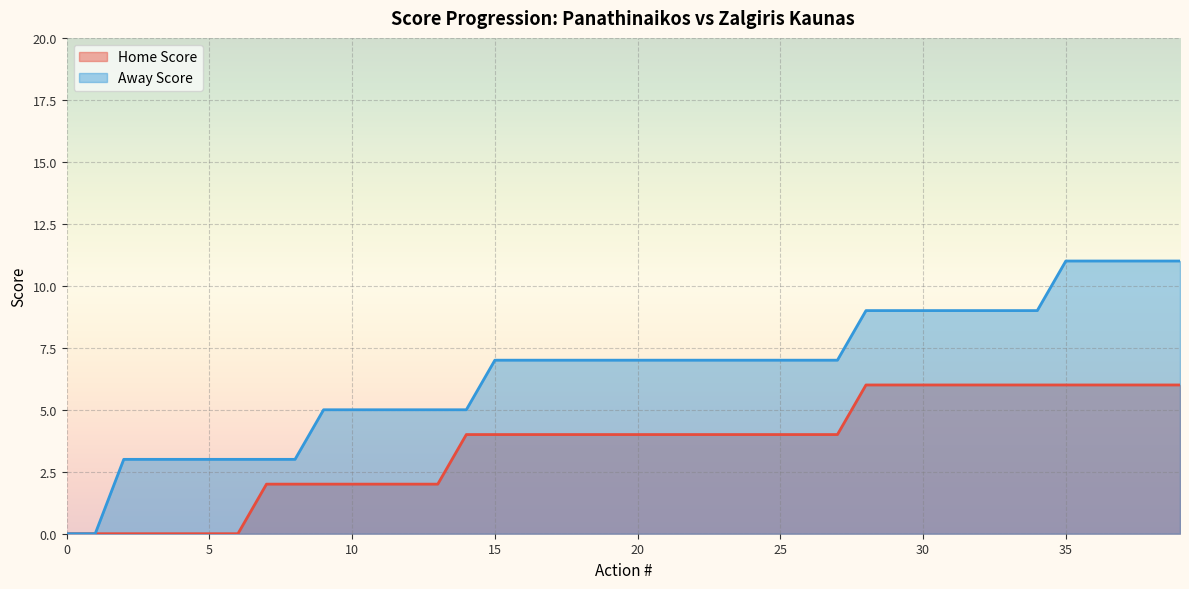

What are all the series names shown in the legend?

Home Score, Away Score